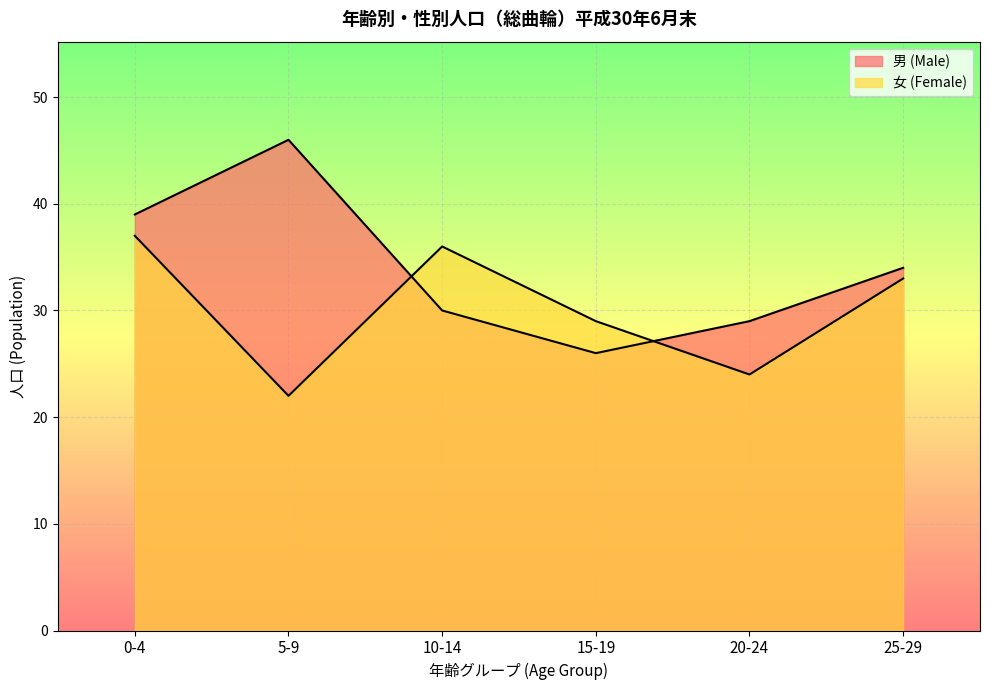

The value of 女 (Female) at 0-4 is 37. True or false?

True